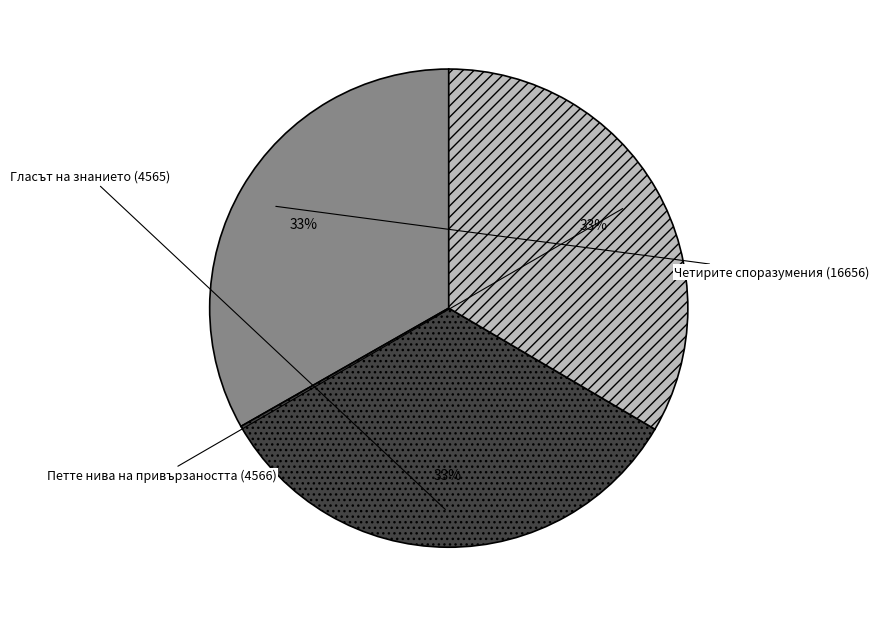

Is there a majority slice in this chart?

No